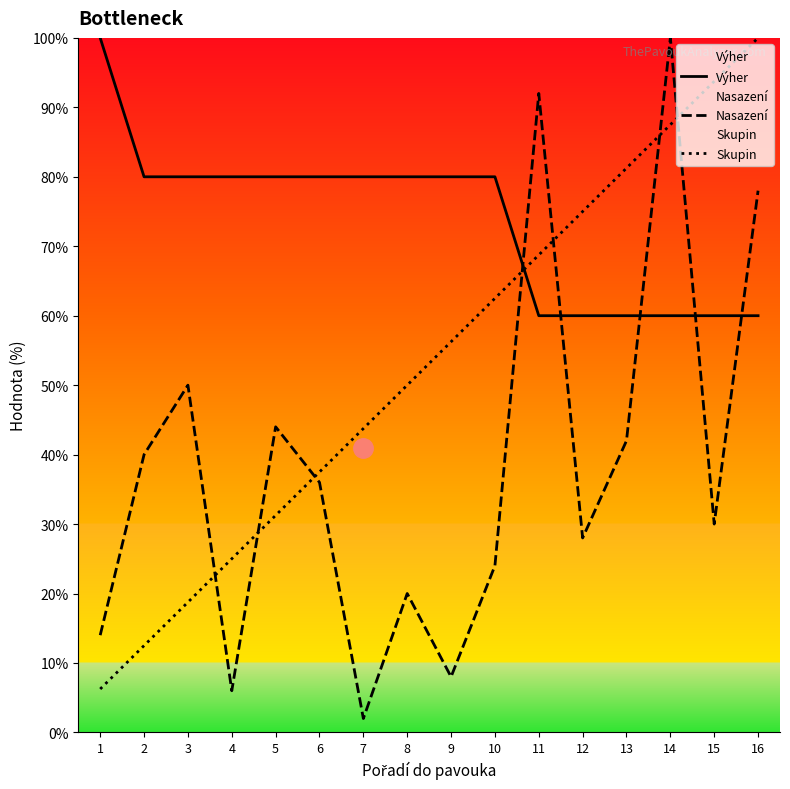

How many intersections are there between Výher and Skupin?

1